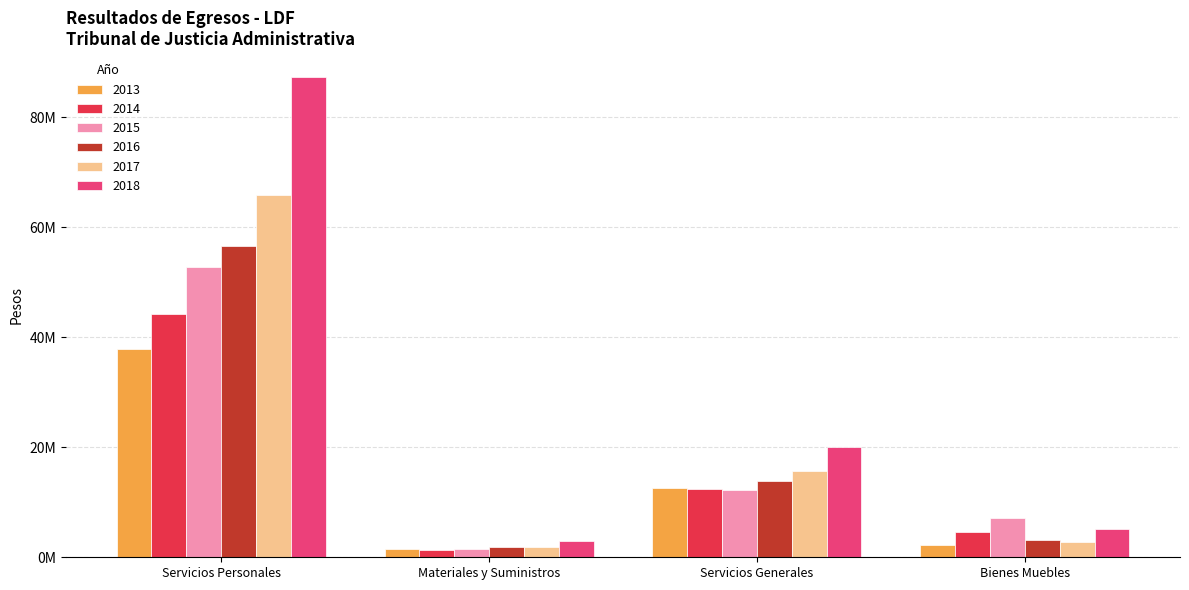

The 2017 series shows 65924124.2 at Servicios Personales. True or false?

True